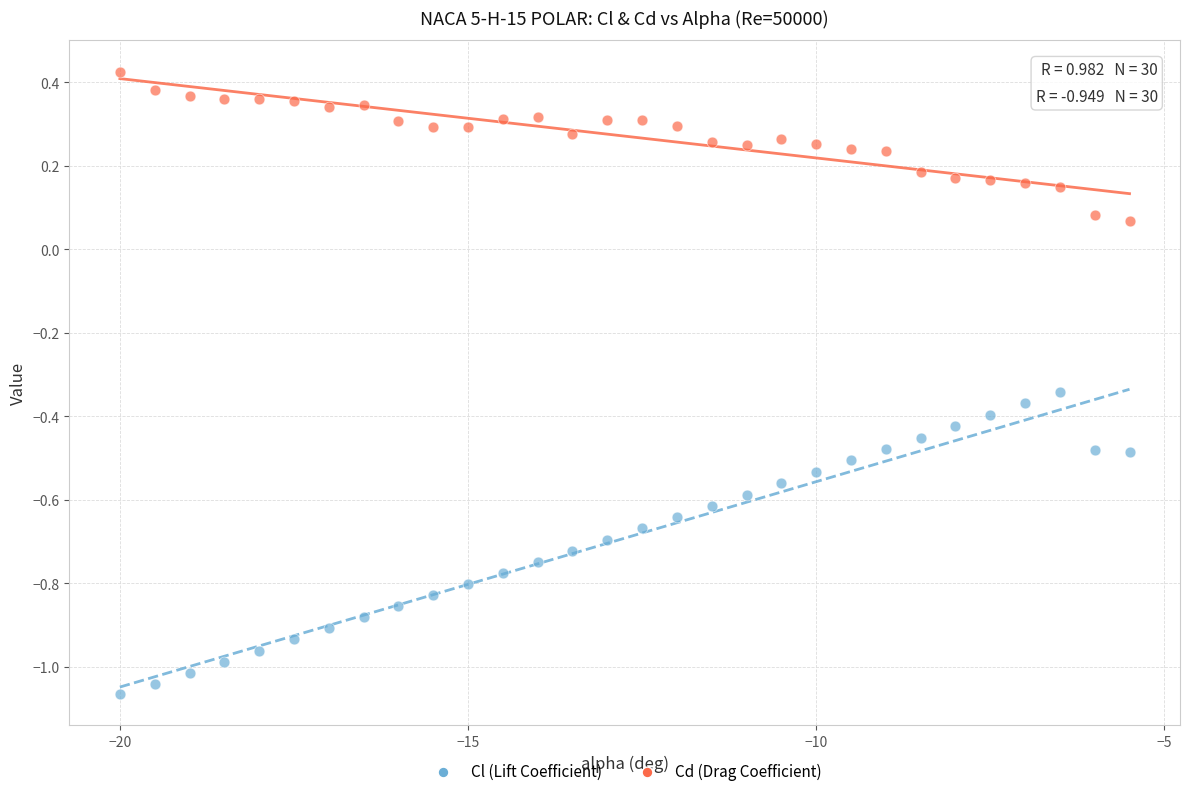

Across all data points, what is the range of Y values (max minus min)?

1.5